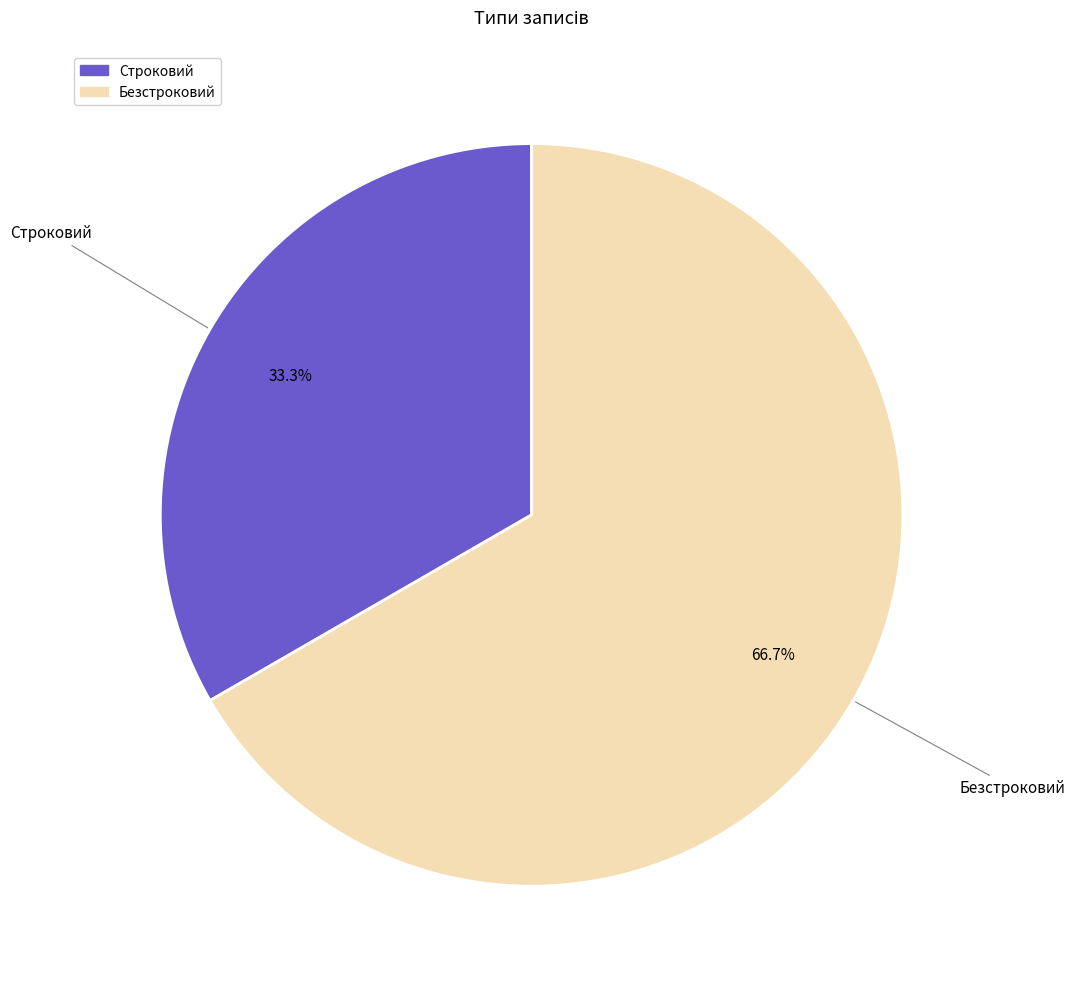

Which has a higher value, Строковий or Безстроковий?

Безстроковий